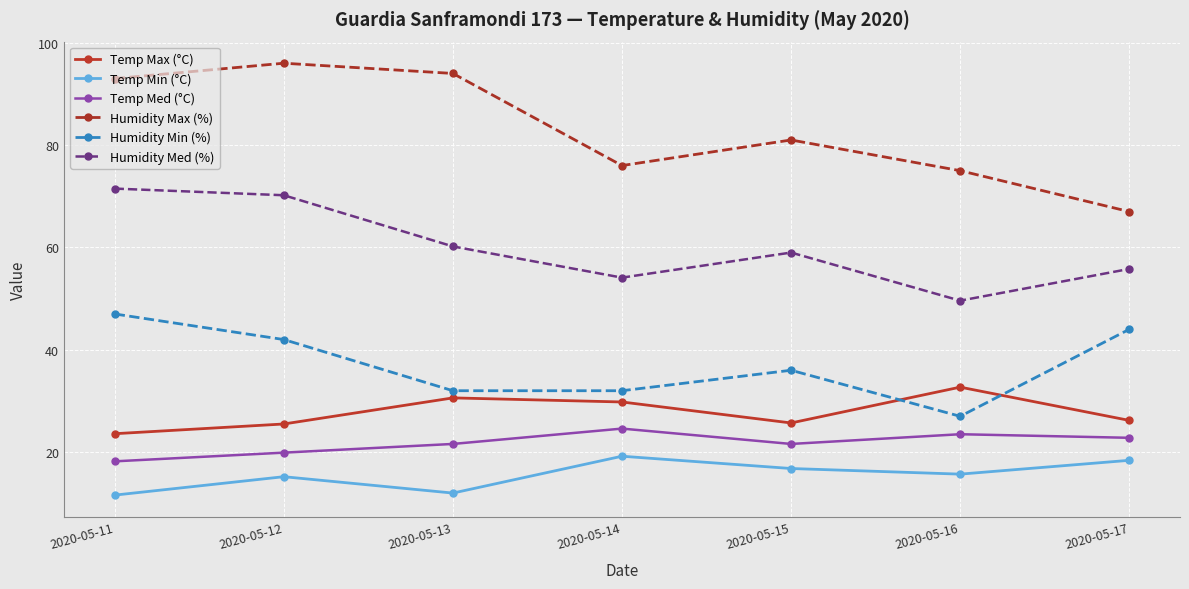

What is the difference between the second highest and second lowest values in the Humidity Min (%) series?

12.0